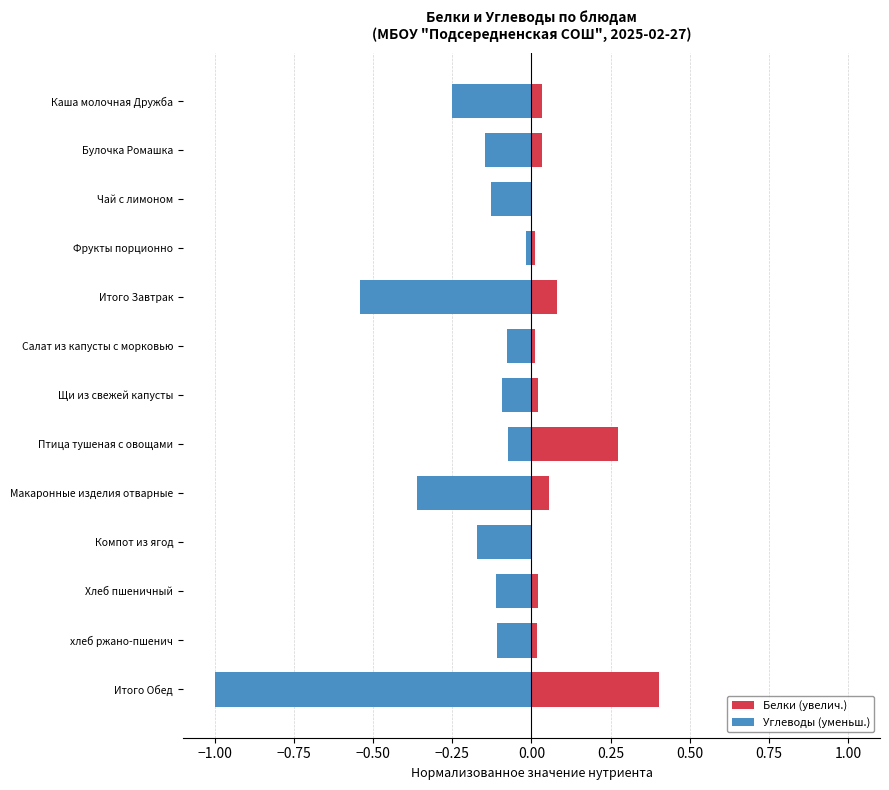

Which series has the widest spread of values?

Углеводы (уменьш.)